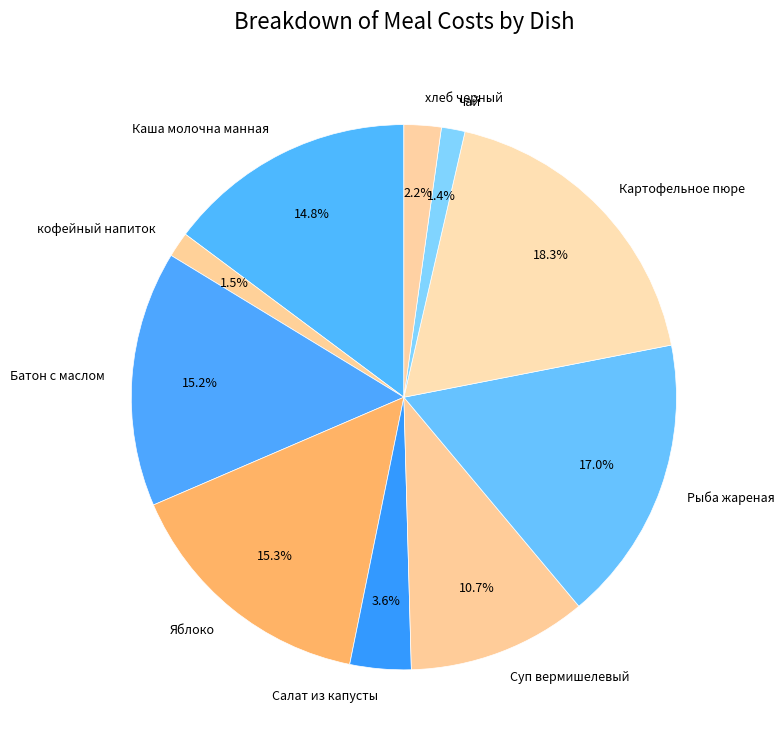

What portion of the pie excludes Картофельное пюре?

81.7%